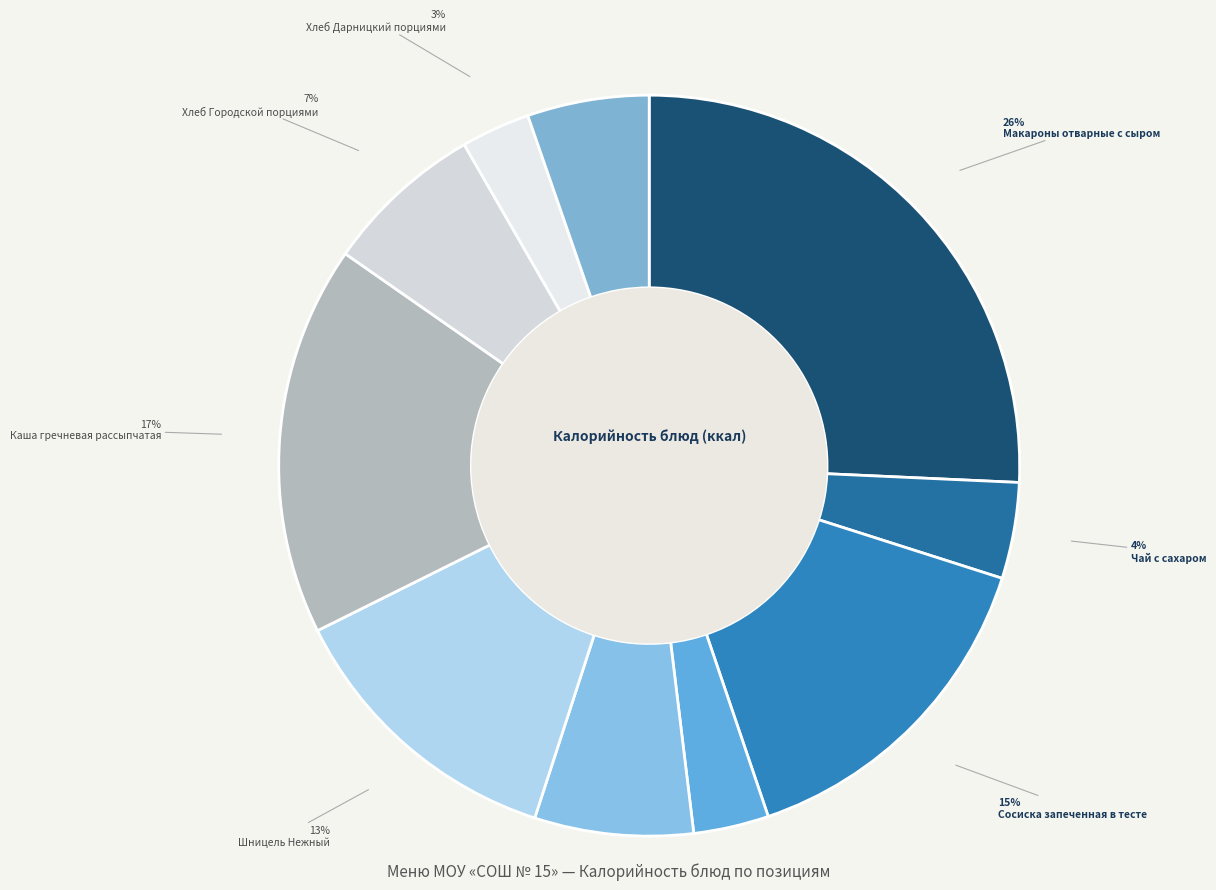

Count the number of slices in the pie.

10